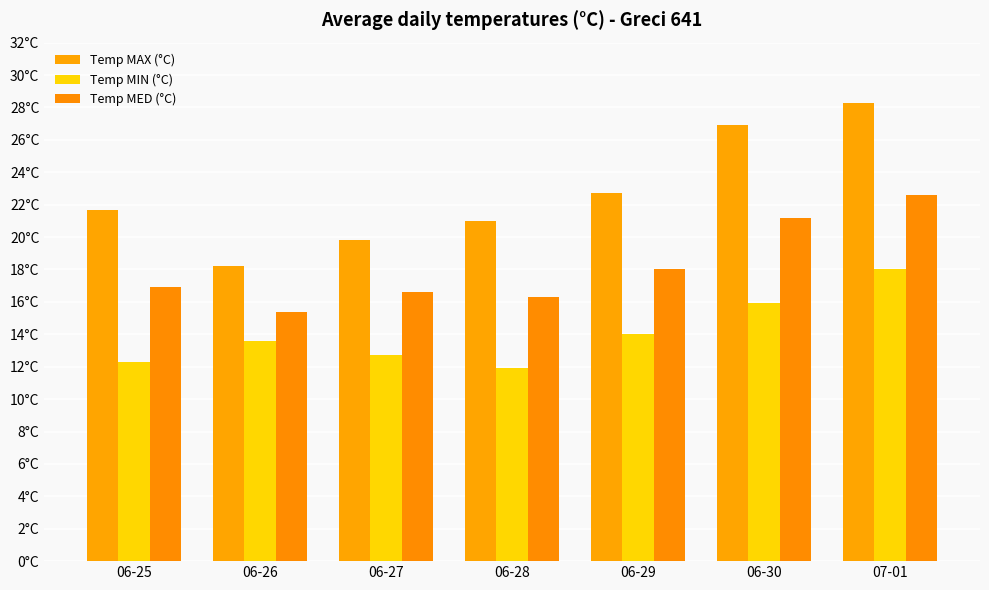

What is the value of the Temp MIN (°C) bar at the 4th from the left?

11.9